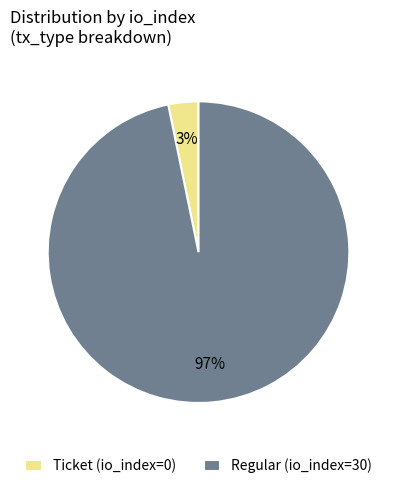

How many slices are in this pie chart?

2